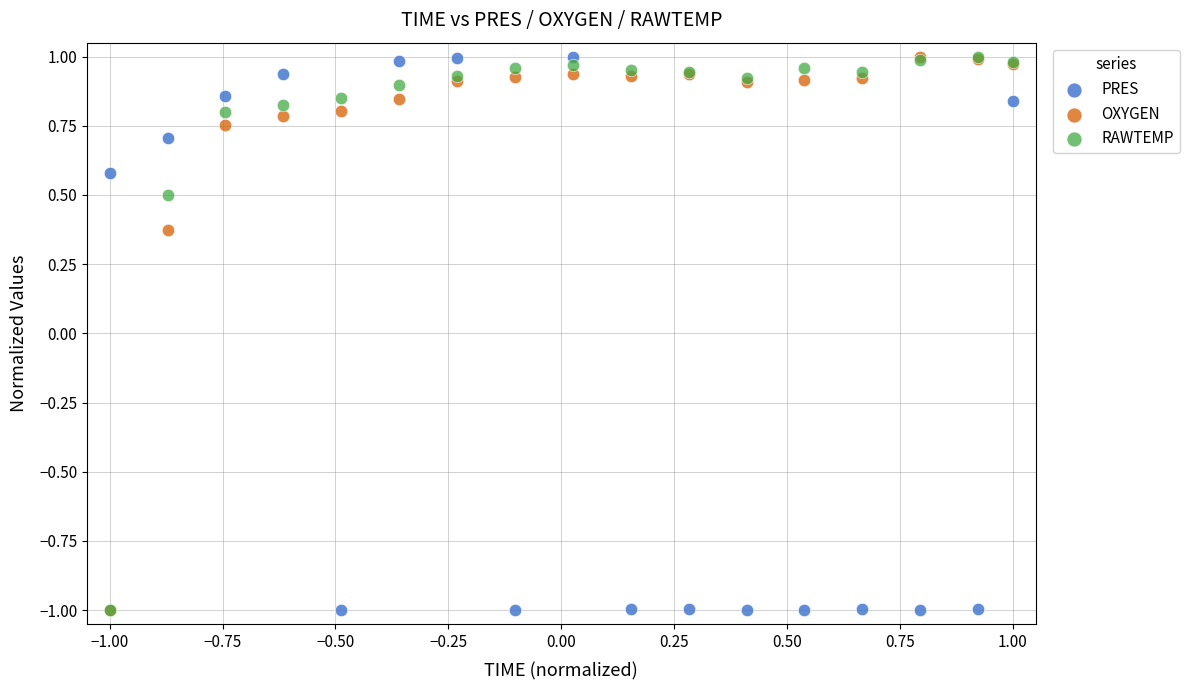

In the RAWTEMP series, what Y value is closest to 0?

0.5